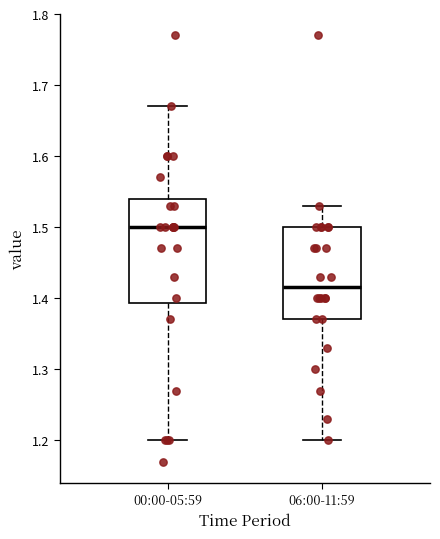

Reading left to right, read every box against the y-axis: the position of its median line, the range the box covers, and the ends of its whiskers. The values are not printed on the chart, so give them approximately, as read against the axis.

00:00-05:59: median 1.50, box 1.39 to 1.54, whiskers 1.20 to 1.67
06:00-11:59: median 1.42, box 1.37 to 1.50, whiskers 1.20 to 1.53